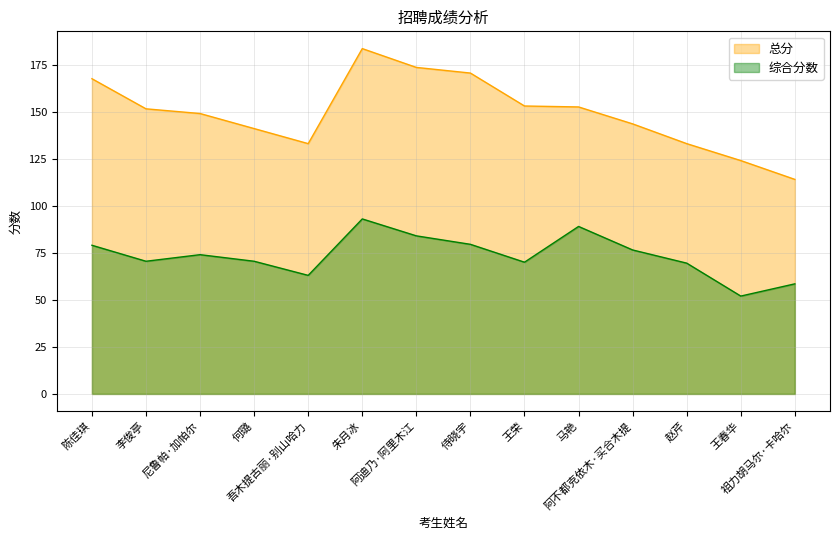

What is the spread (max minus min) of values at 何璐?

70.5